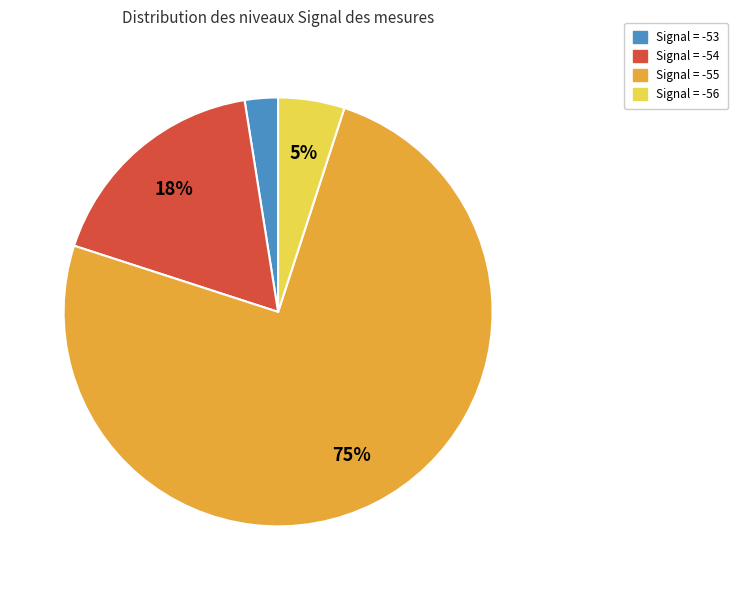

Does any single category account for the majority?

Yes